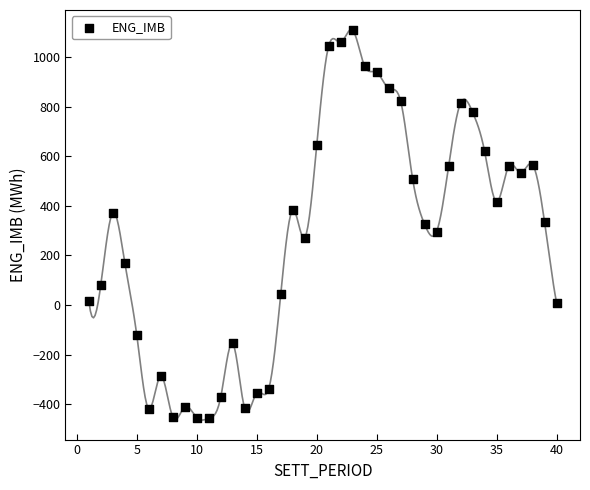

What is the range of X values (max minus min)?

39.0